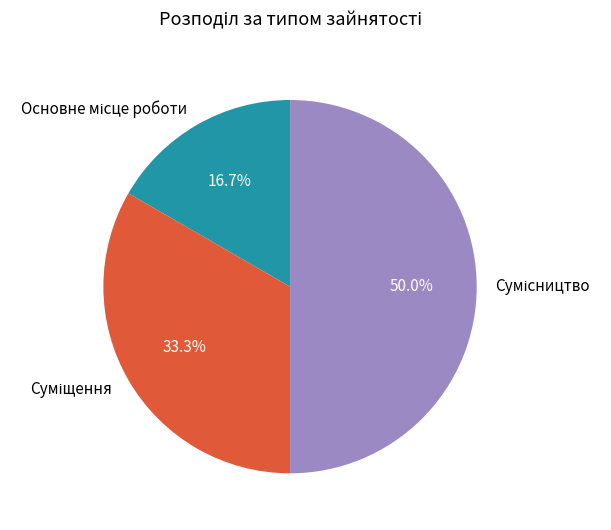

How many slices are in this pie chart?

3